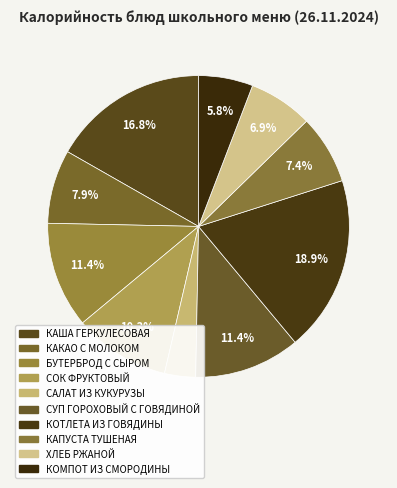

Which category has the smallest portion of the pie?

САЛАТ ИЗ КУКУРУЗЫ